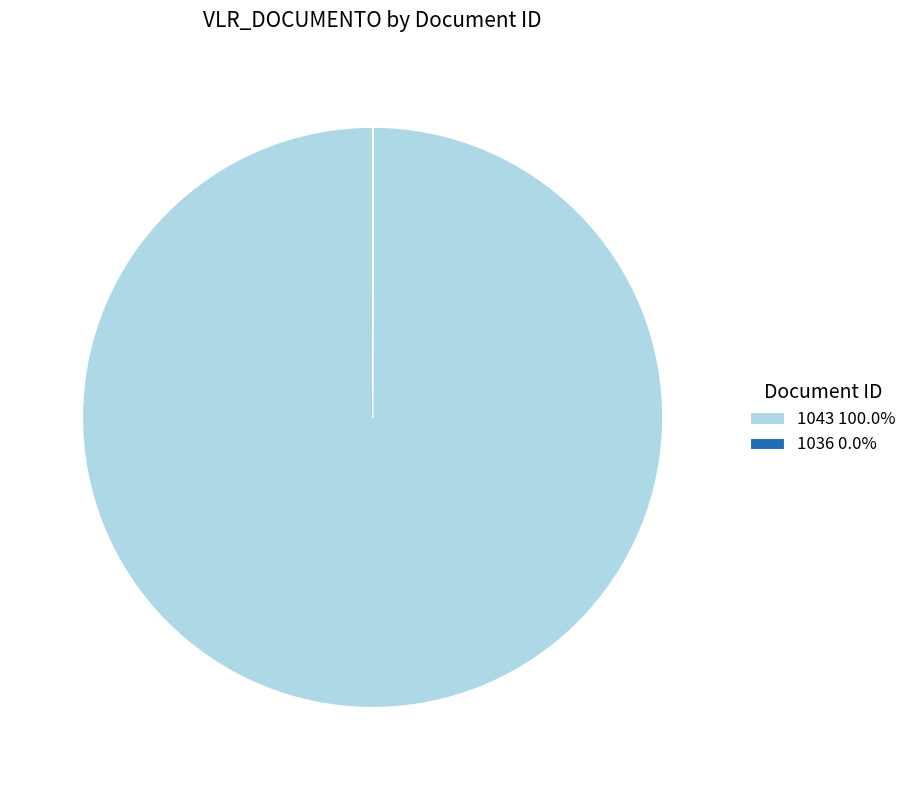

Does any single category account for the majority?

Yes